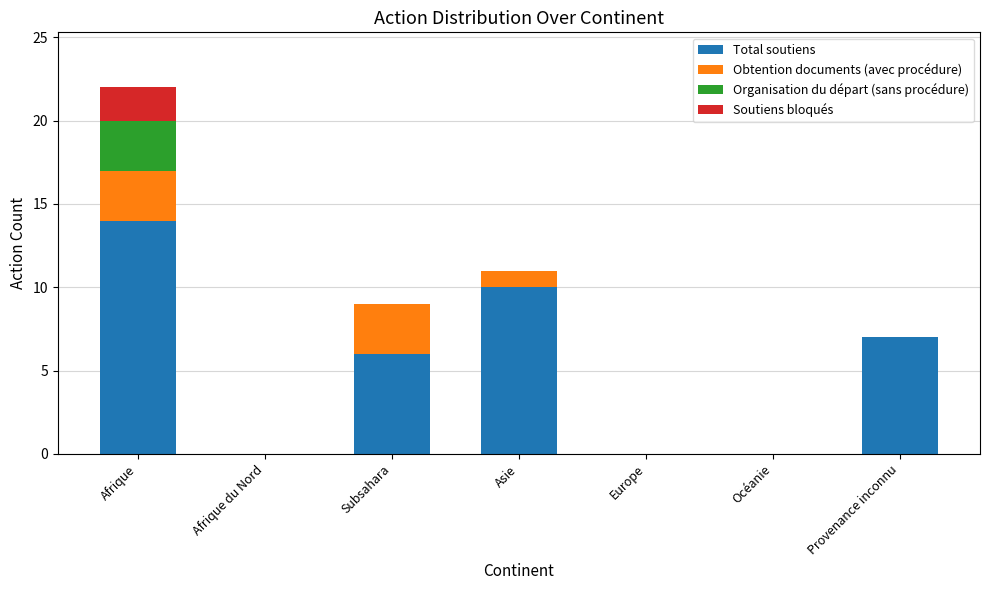

Which category has the highest value in the Total soutiens series?

Afrique